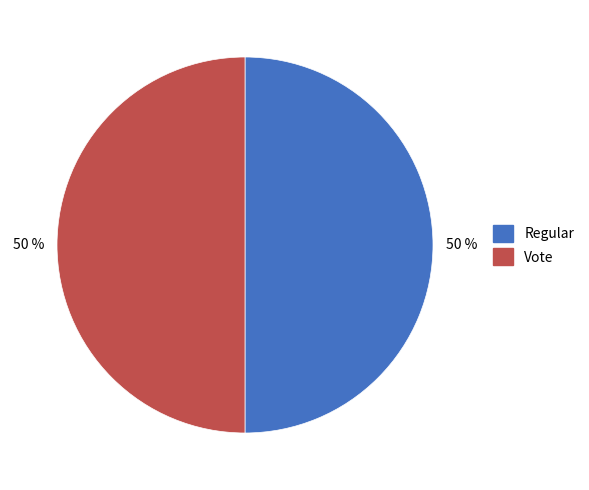

True or false: Vote accounts for 50% of the total.

True